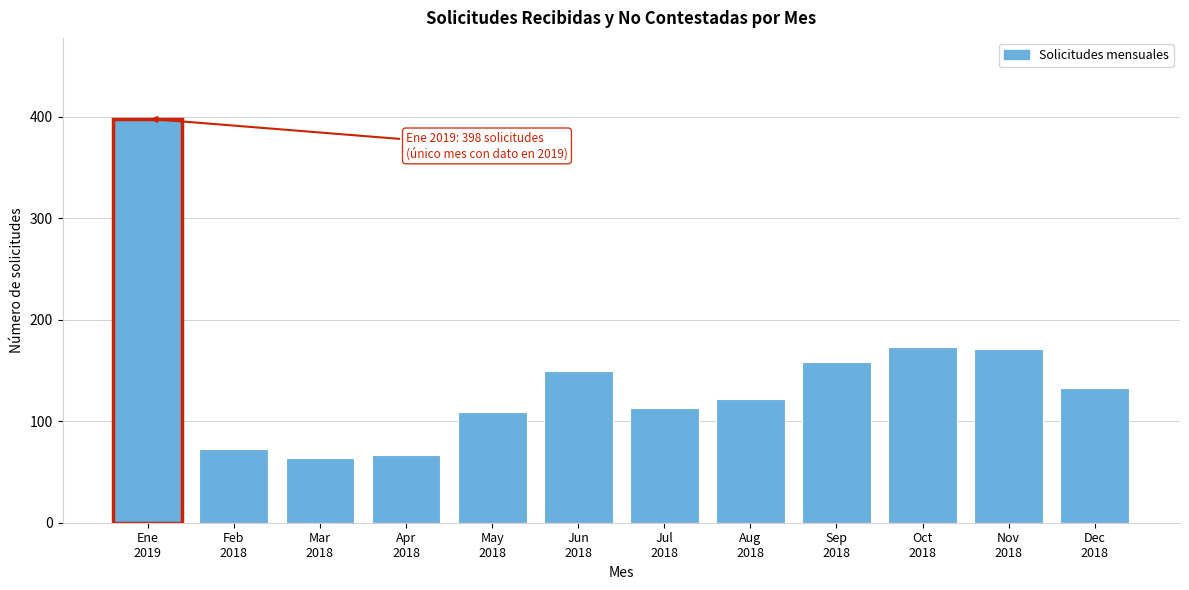

Reading left to right, what are all the values shown in this chart?

398	73	64	67	109	149	113	122	158	173	171	133